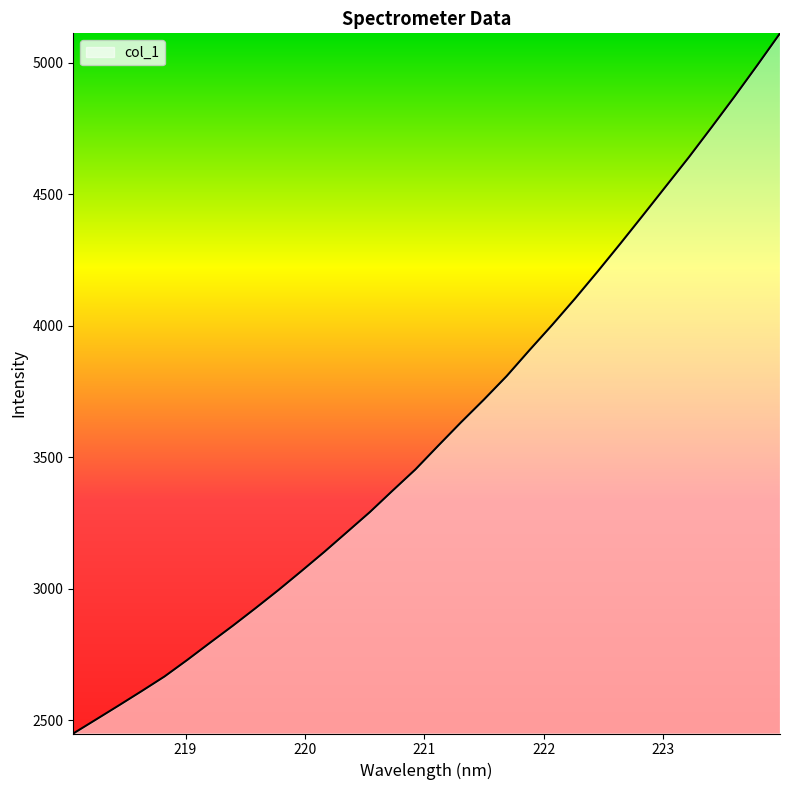

What is the difference between the maximum and minimum values?

2662.3